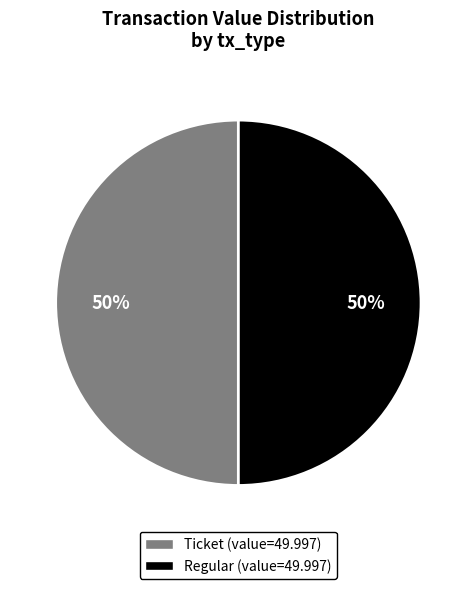

To the nearest percent, what is the average slice percentage?

50%